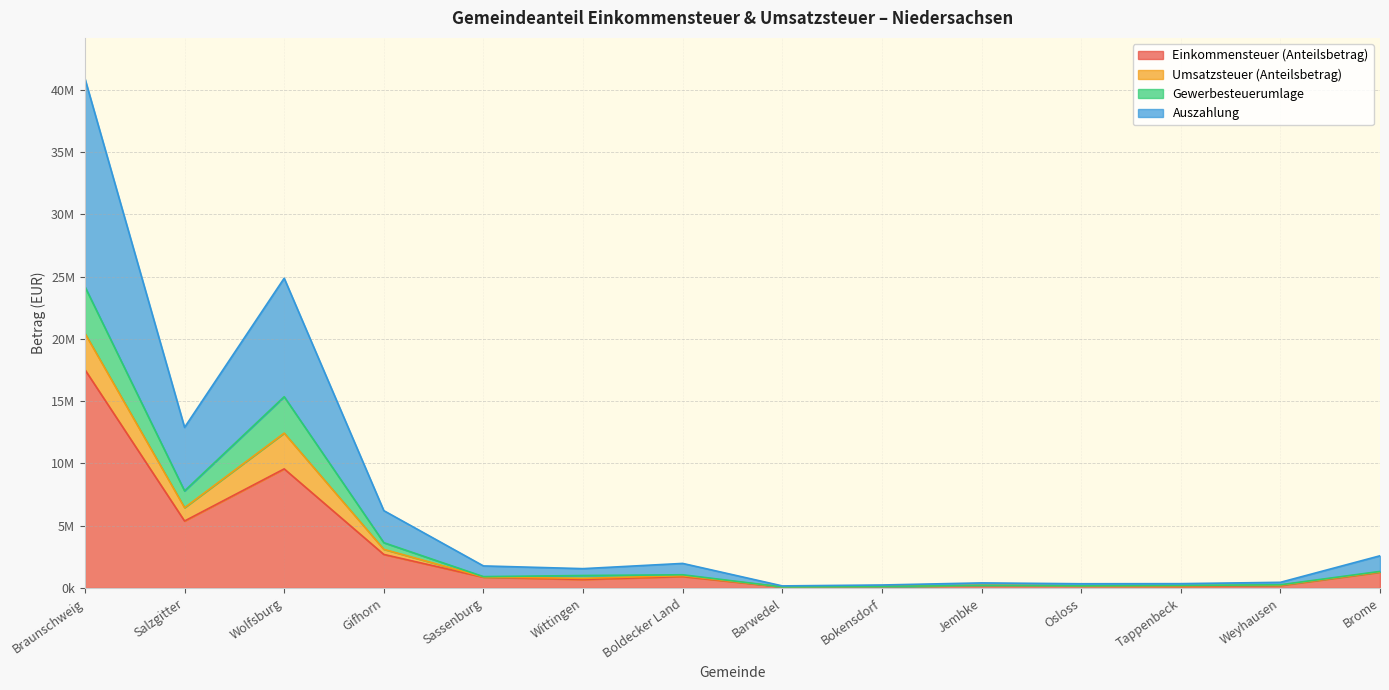

The Gewerbesteuerumlage series shows 261633 at Weyhausen. True or false?

True